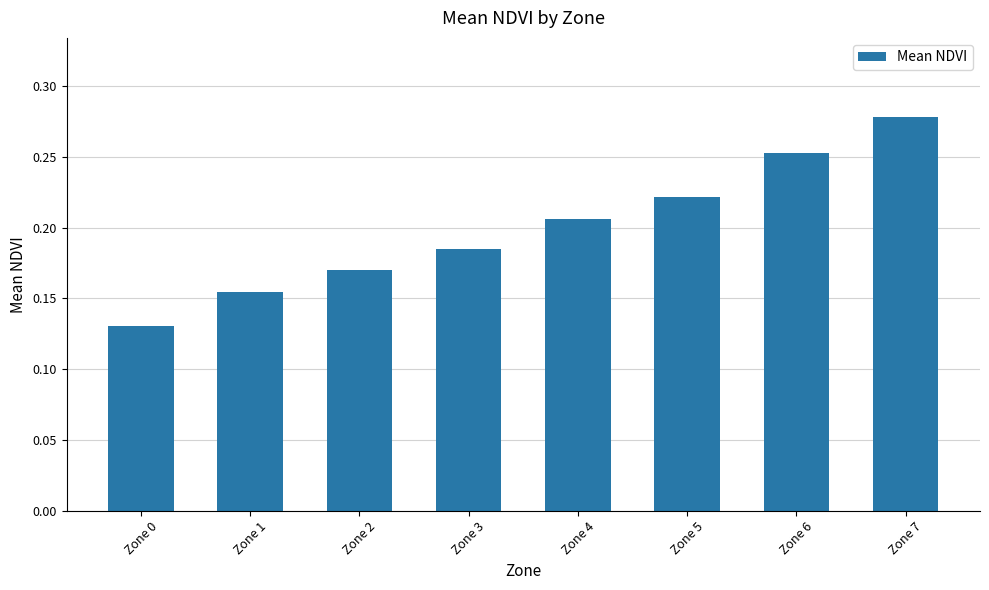

The value at Zone 6 is 0.4. True or false?

False